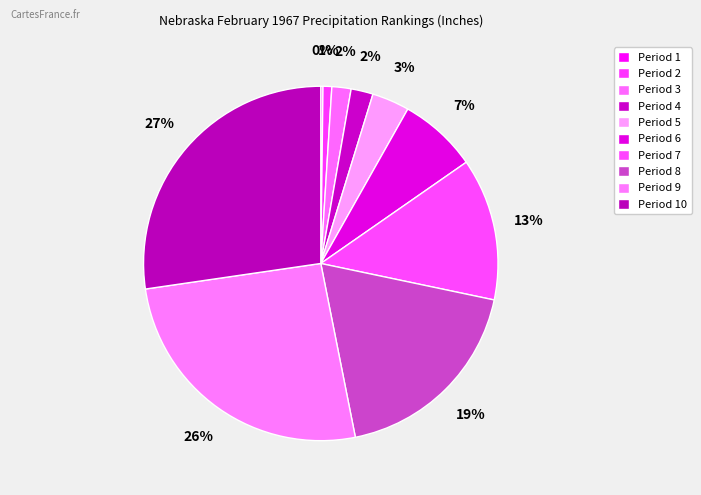

What is the total percentage of Period 4 and Period 7?

15.0%